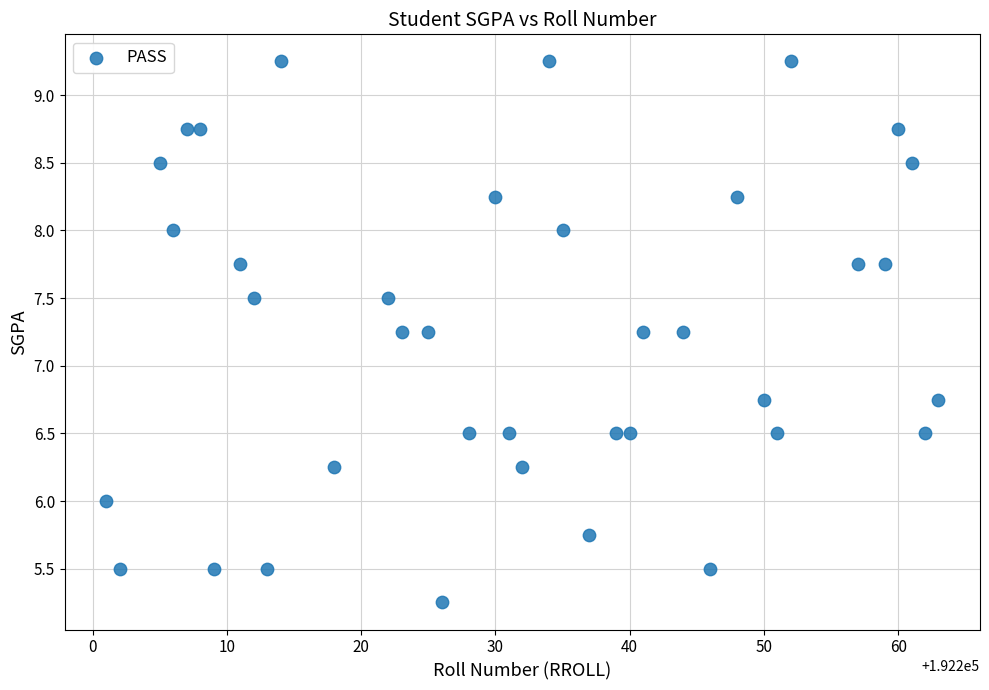

What is the range of X values (max minus min)?

62.0